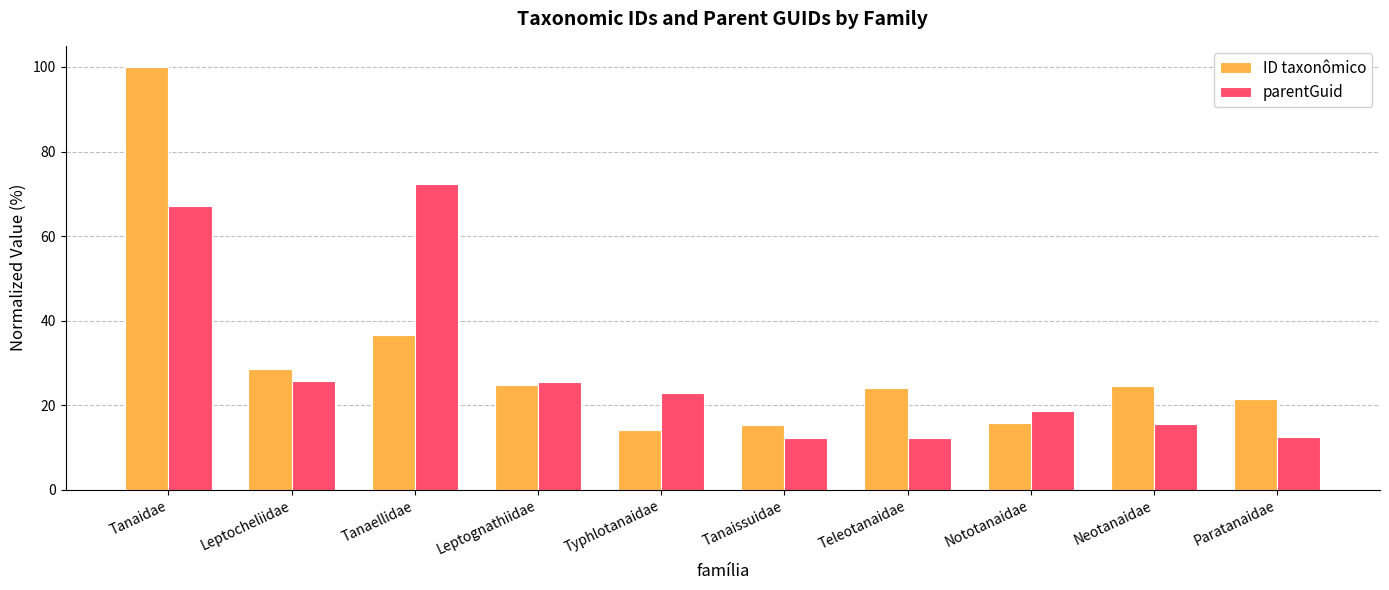

Is the value of parentGuid at Paratanaidae greater than the value of ID taxonômico at Leptognathiidae?

No